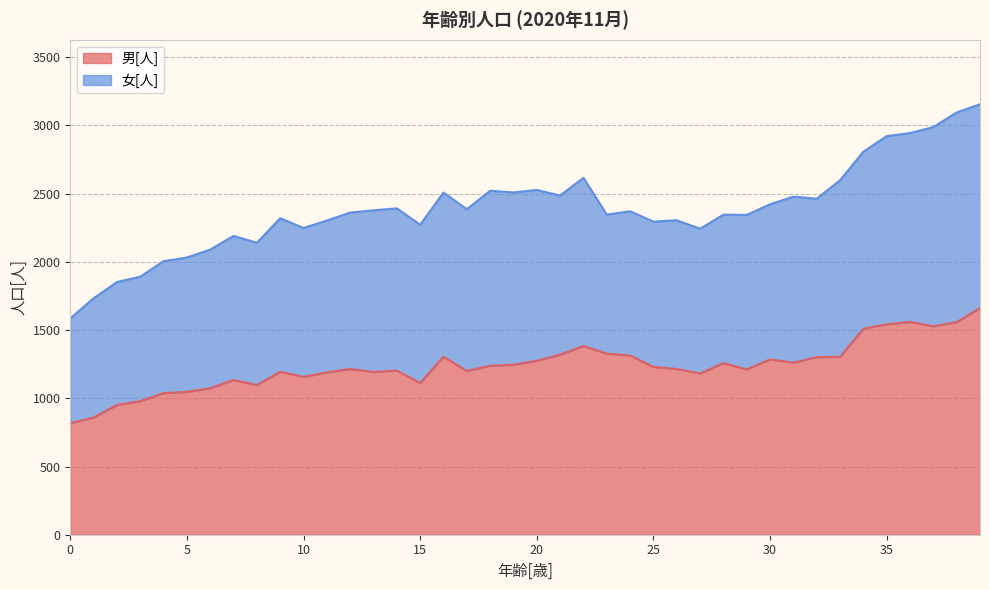

Rank the categories by value from lowest to highest.

0, 1, 2, 3, 4, 5, 6, 8, 15, 7, 10, 27, 11, 13, 9, 17, 14, 29, 12, 26, 25, 18, 19, 28, 31, 20, 30, 32, 33, 16, 24, 21, 23, 22, 34, 37, 35, 38, 36, 39